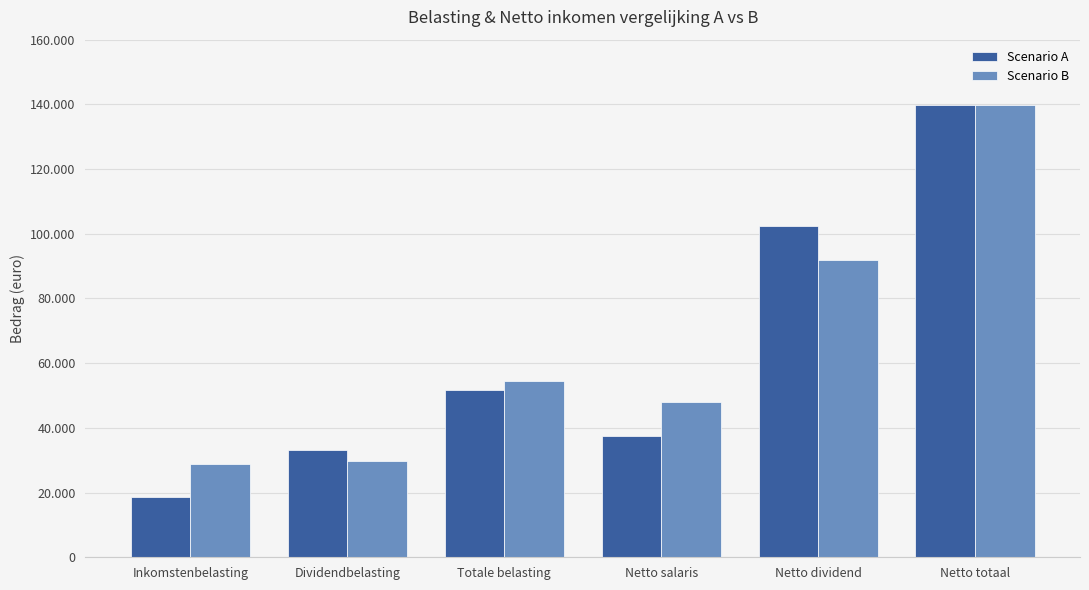

What is the approximate value of Scenario A at Netto salaris, to the nearest 10?

37460